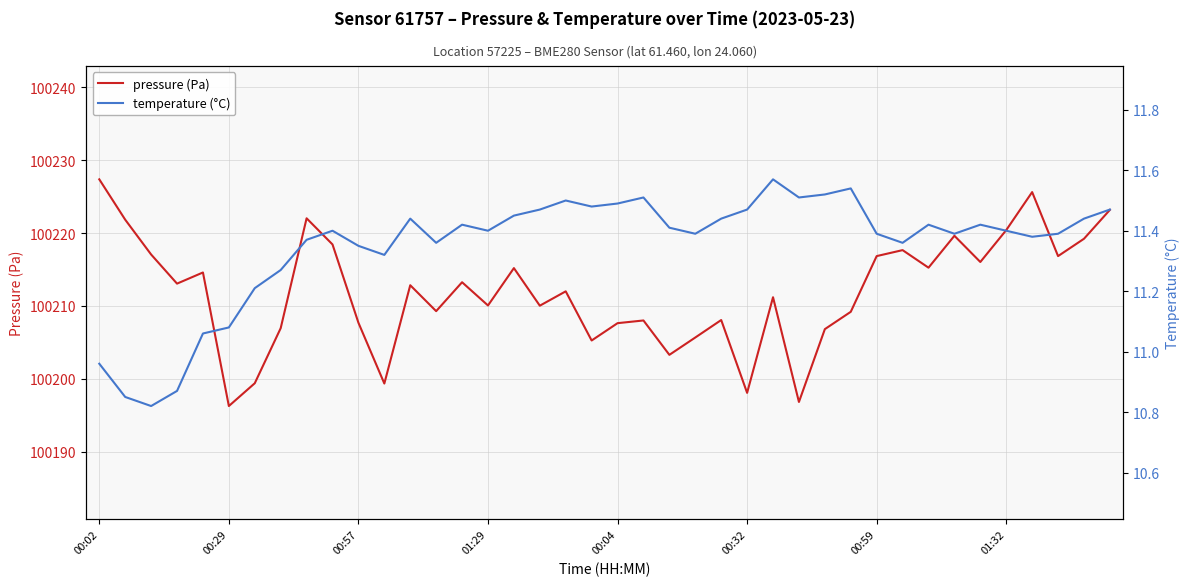

Count the number of data series in this chart.

2